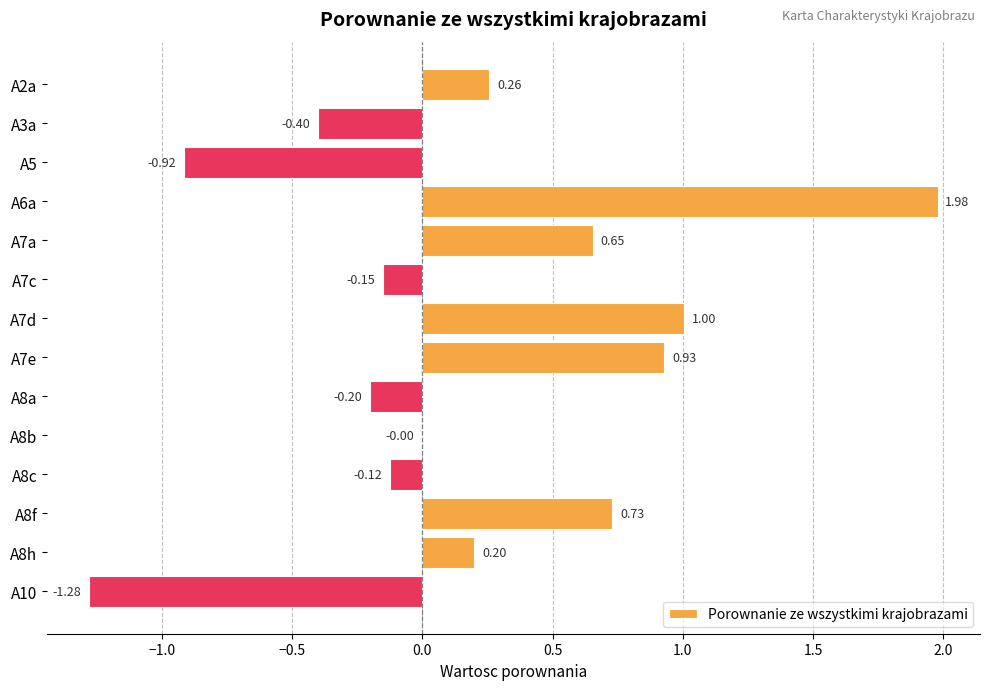

Which has a higher value, A3a or A8f?

A8f